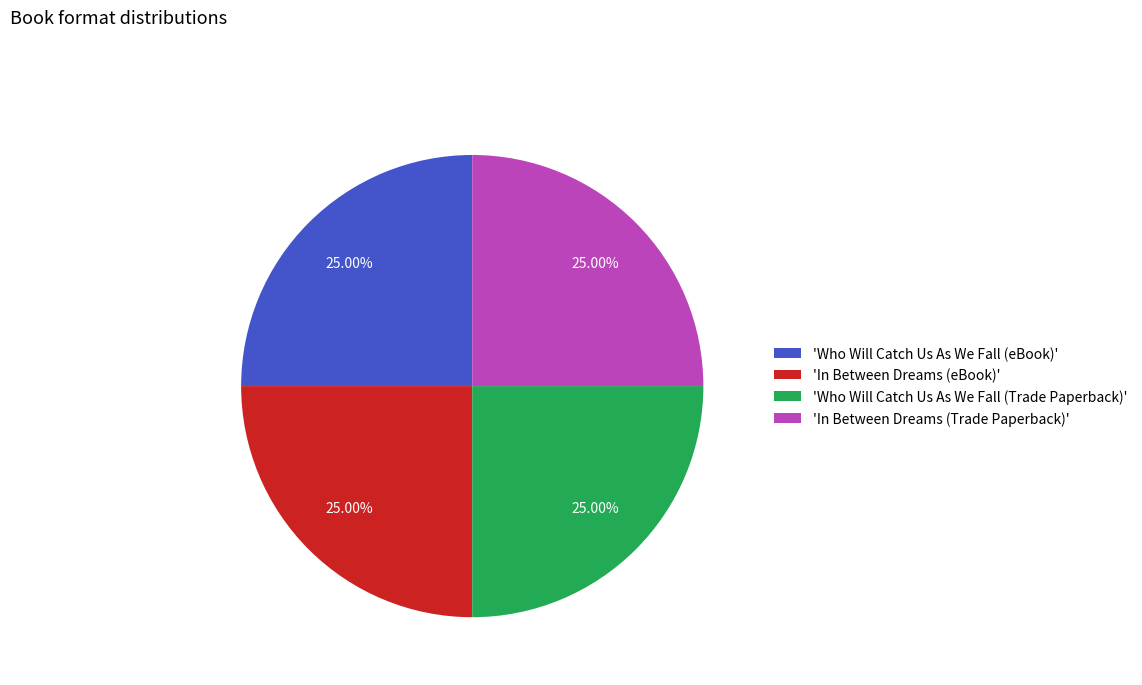

Approximately how many times larger is the value at 'In Between Dreams (Trade Paperback)' compared to 'Who Will Catch Us As We Fall (eBook)'?

1.0